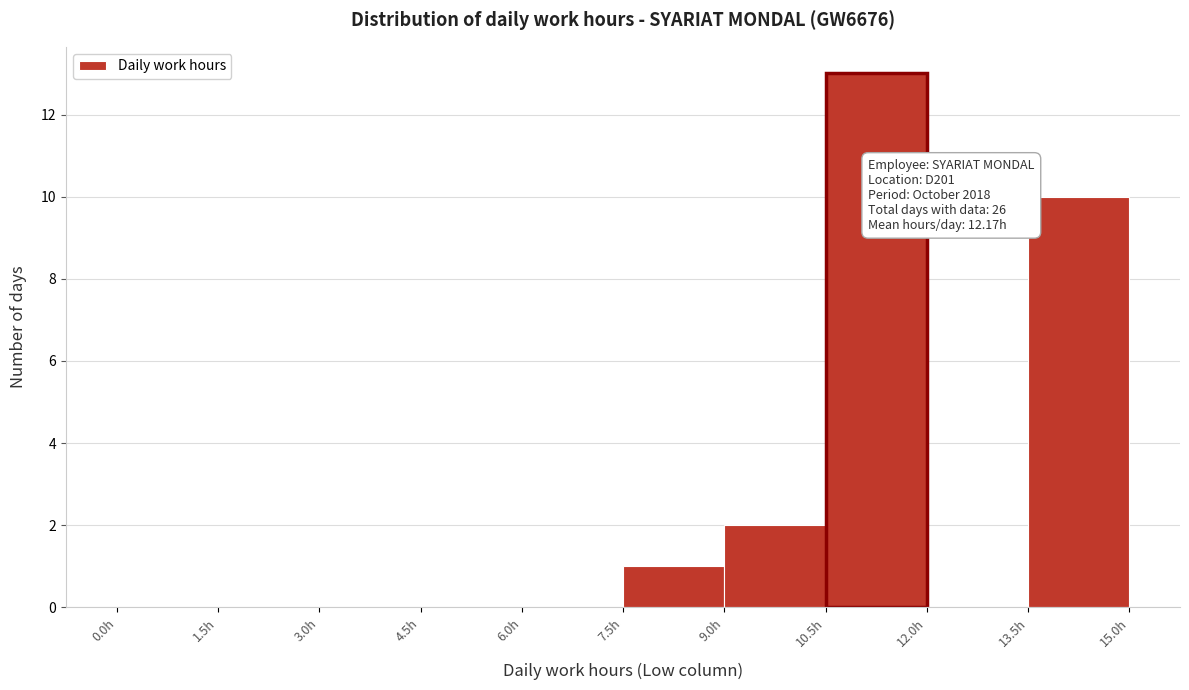

Which range on the x-axis has the tallest bar?

10.5 to 12.0